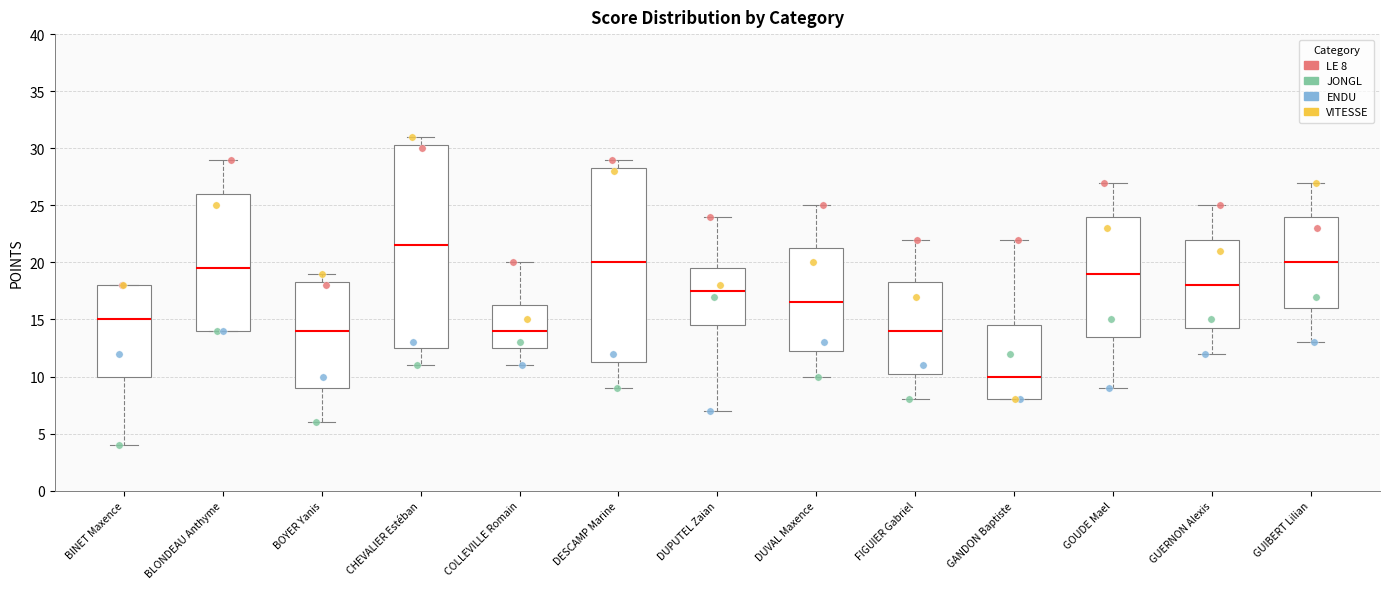

Where does the lower whisker of the box for GUERNON Alexis end on the y-axis? The values are not printed on the chart, so give them approximately, as read against the axis.

12.0